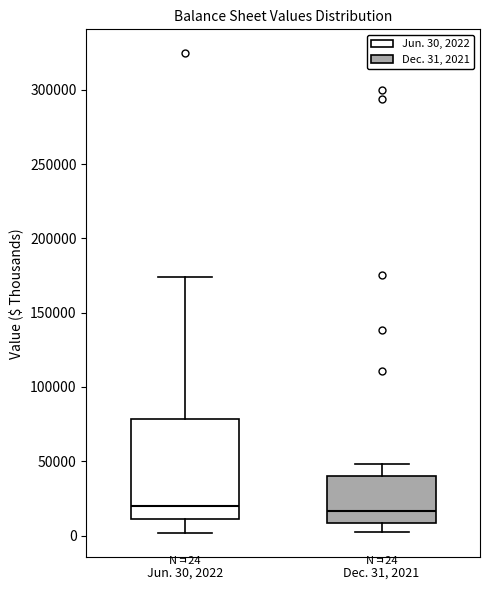

Comparing the boxes themselves (not the whiskers), which one is the tallest?

Jun. 30, 2022